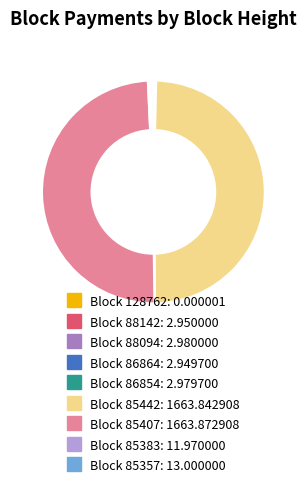

Does any single category account for the majority?

No